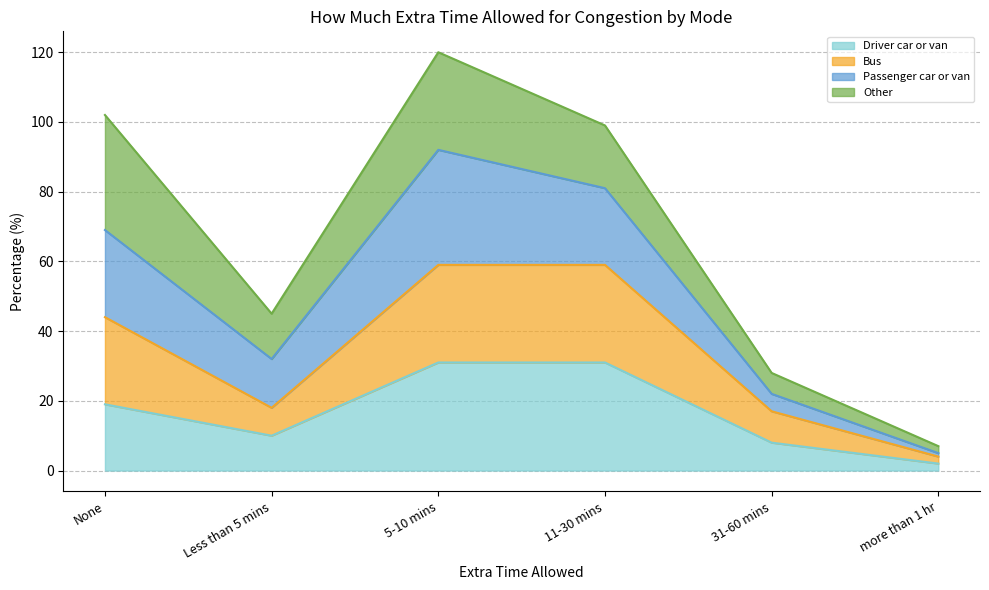

How many interior local valleys does the Bus series have?

1